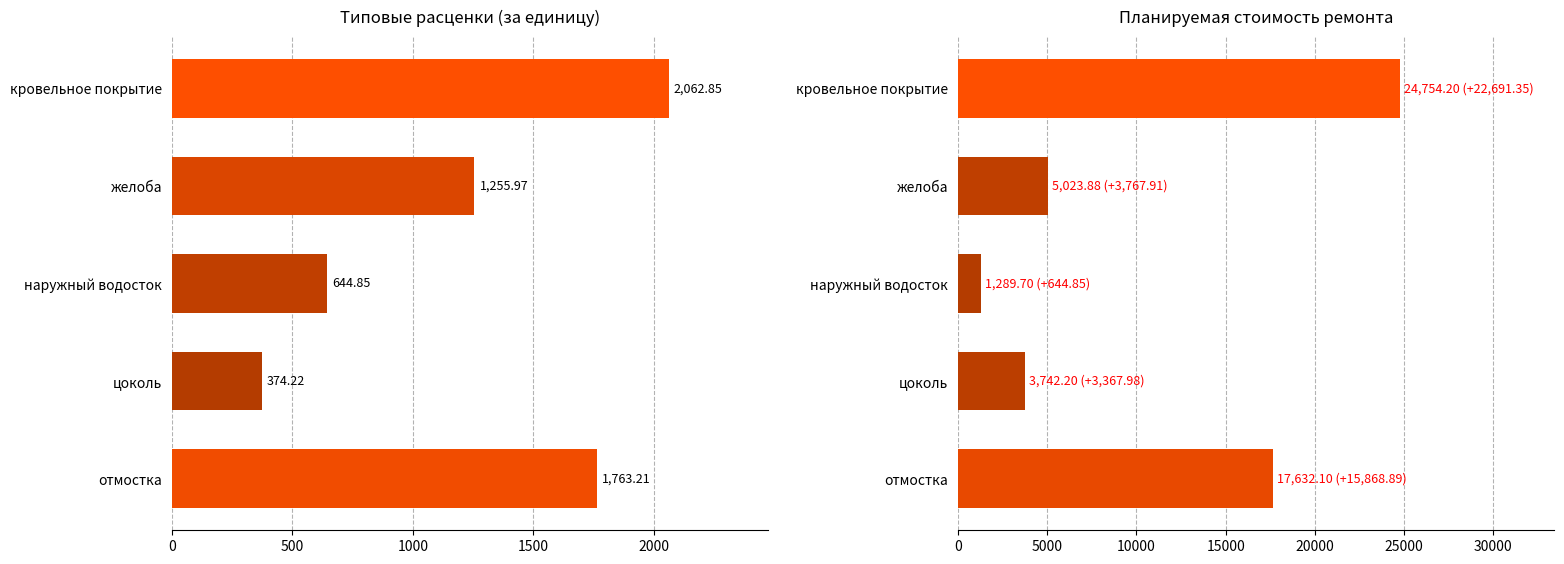

Rank the series by their average value, from highest to lowest.

Планируемая стоимость ремонта, Типовые расценки (за единицу)